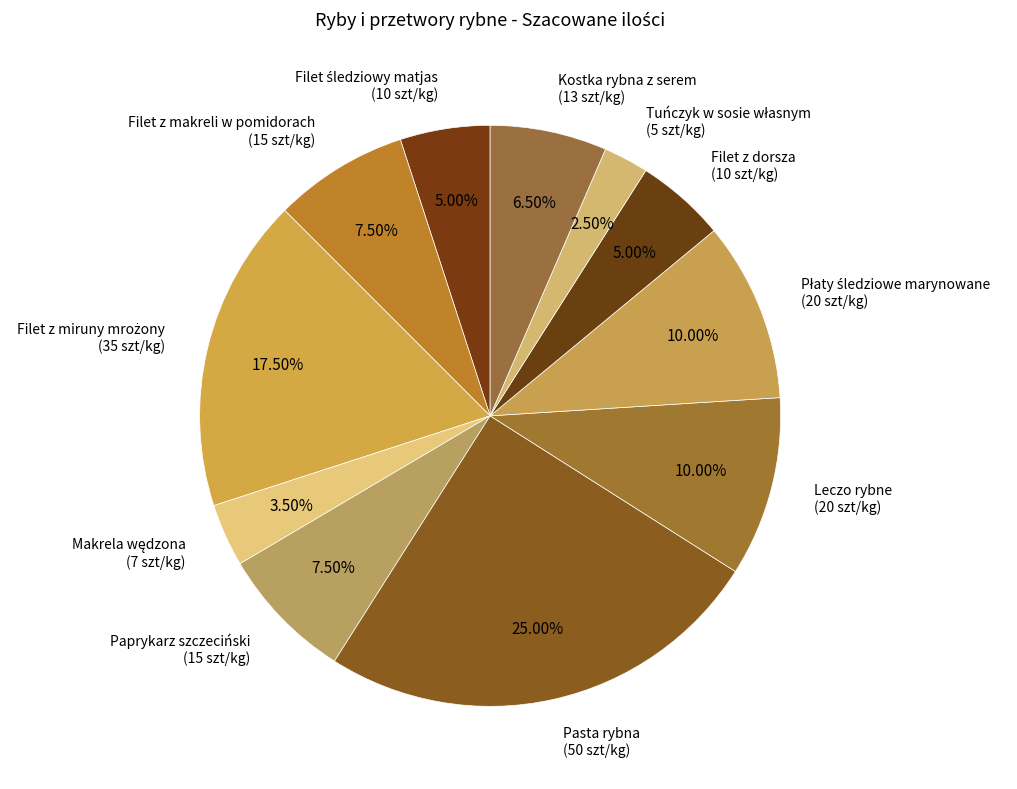

Does Filet z makreli w pomidorach (15 szt/kg) account for over 50% of the chart?

No